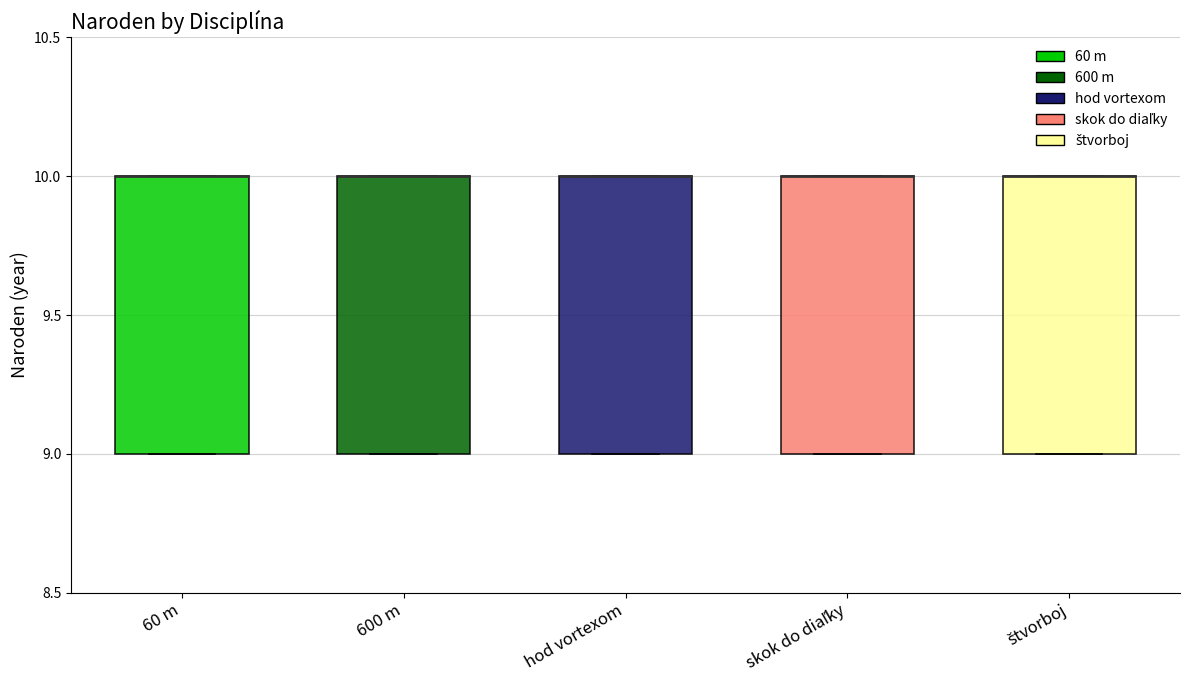

Where is the lower edge of the box for skok do diaľky on the y-axis? The values are not printed on the chart, so give them approximately, as read against the axis.

9